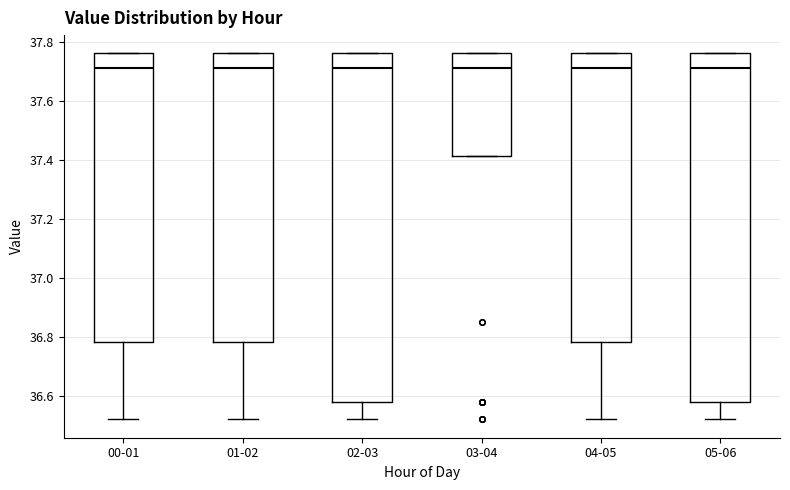

Reading left to right, transcribe this box plot: for each box, give where its median line is, the range the box spans, and where its two whiskers end, as read against the y-axis. The values are not printed on the chart, so give them approximately, as read against the axis.

00-01: median 37.72, box 36.78 to 37.76, whiskers 36.52 to 37.76
01-02: median 37.72, box 36.78 to 37.76, whiskers 36.52 to 37.76
02-03: median 37.72, box 36.58 to 37.76, whiskers 36.52 to 37.76
03-04: median 37.72, box 37.42 to 37.76, whiskers 37.42 to 37.76
04-05: median 37.72, box 36.78 to 37.76, whiskers 36.52 to 37.76
05-06: median 37.72, box 36.58 to 37.76, whiskers 36.52 to 37.76